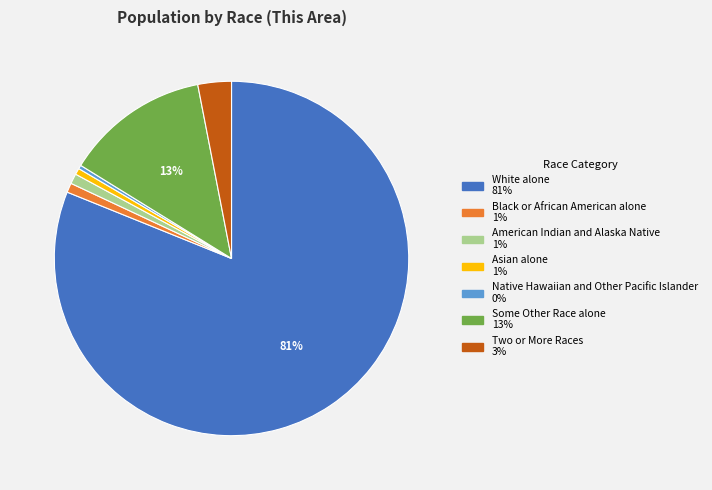

Count the number of slices in the pie.

7